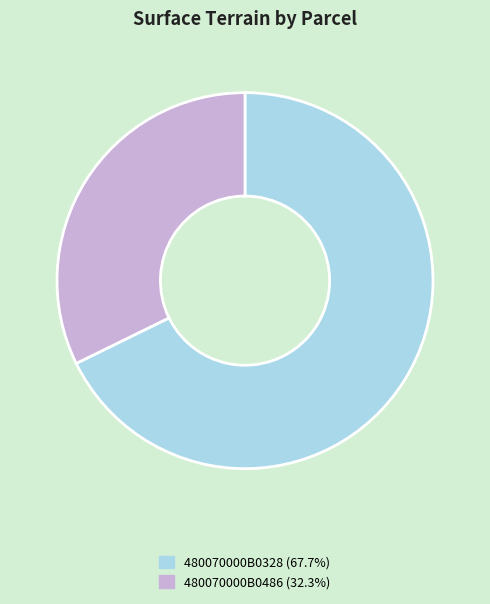

How many segments does this pie chart have?

2